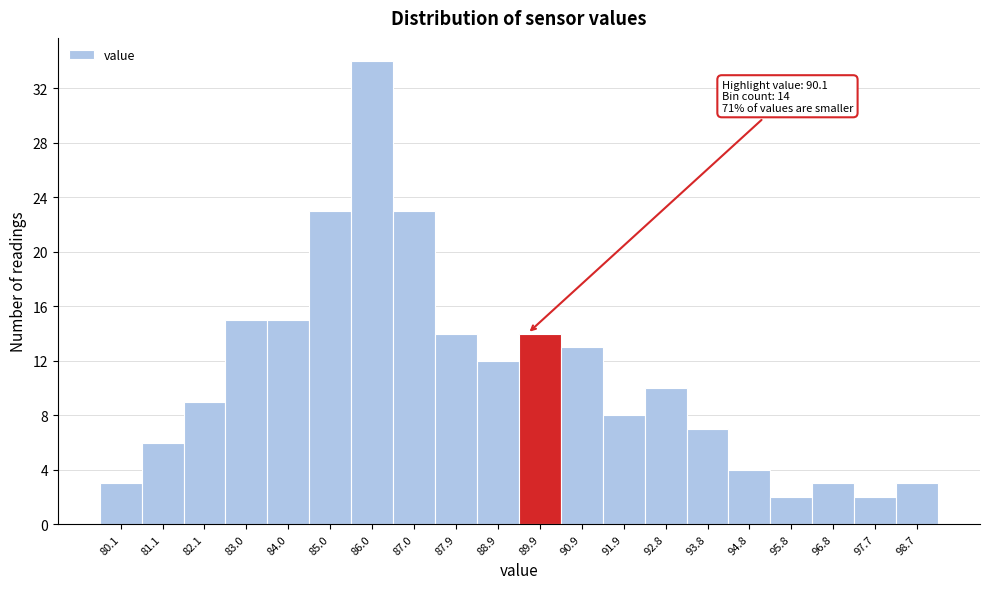

Reading left to right, transcribe all the data shown in this chart.

3	6	9	15	15	23	34	23	14	12	14	13	8	10	7	4	2	3	2	3